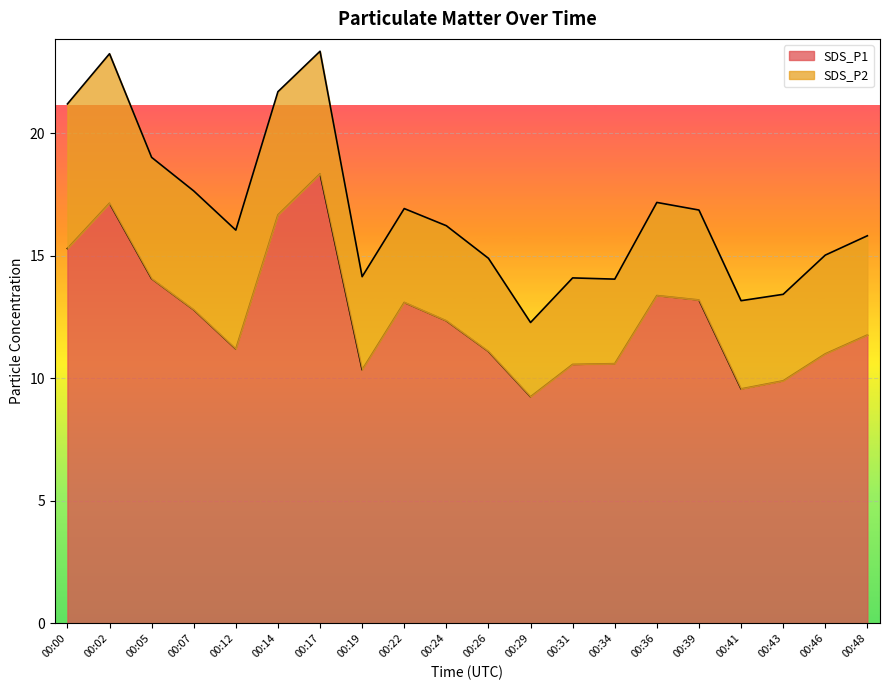

Which has a higher value, 00:12 or 00:29?

00:12